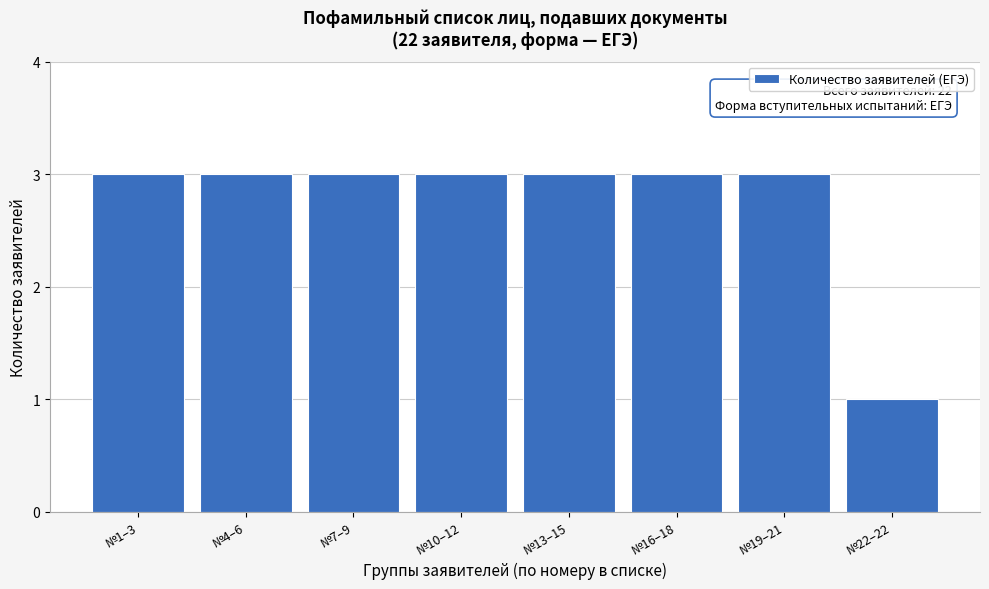

Reading left to right, list all the values displayed in this chart.

3	3	3	3	3	3	3	1